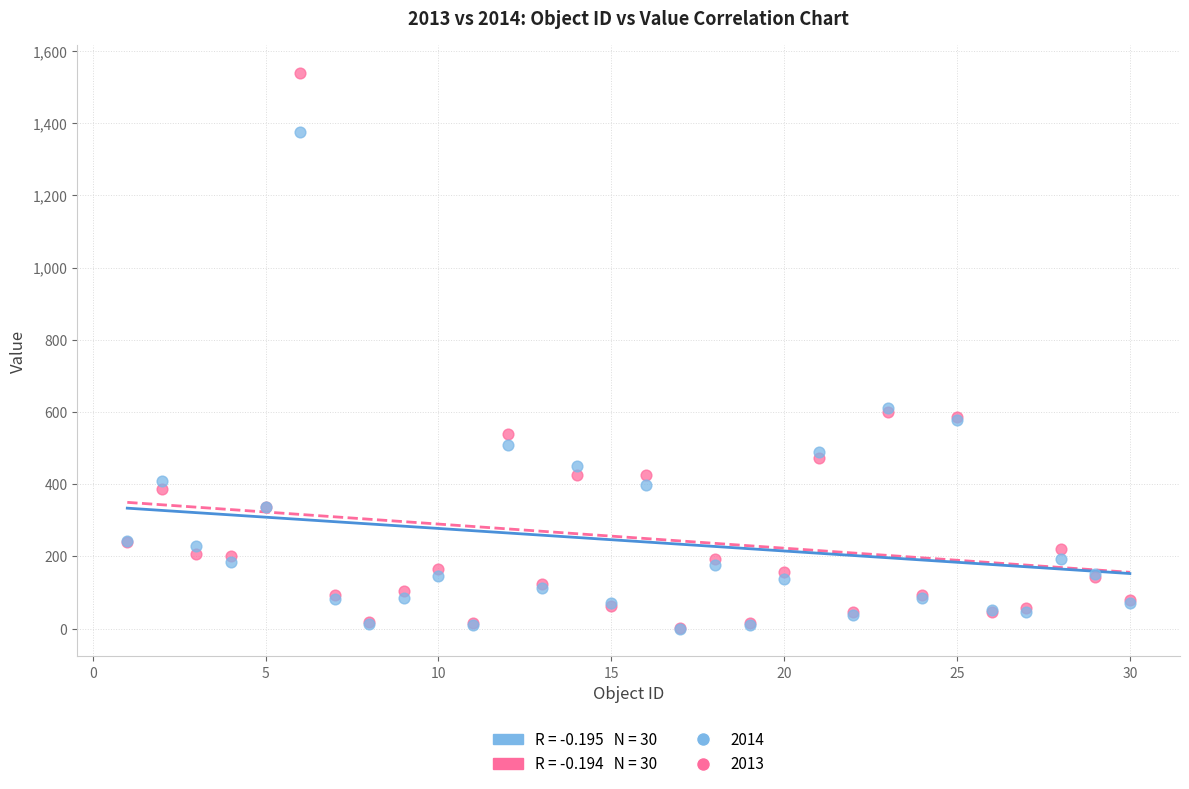

Which series has the largest Y range (max minus min)?

2013